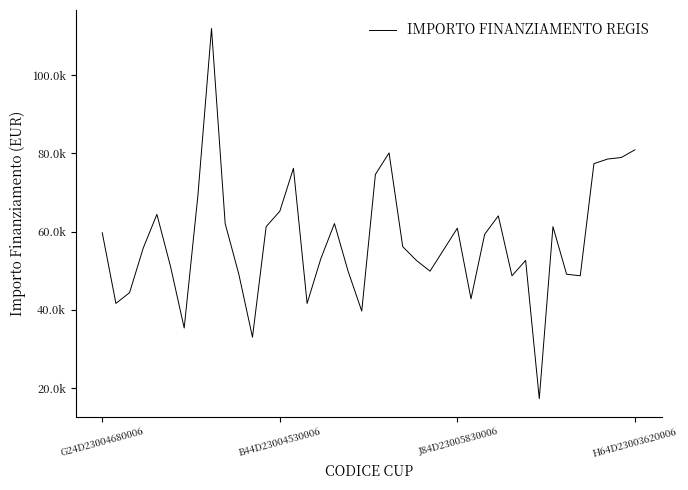

What is the value of the 35th point from the left?

49100.5